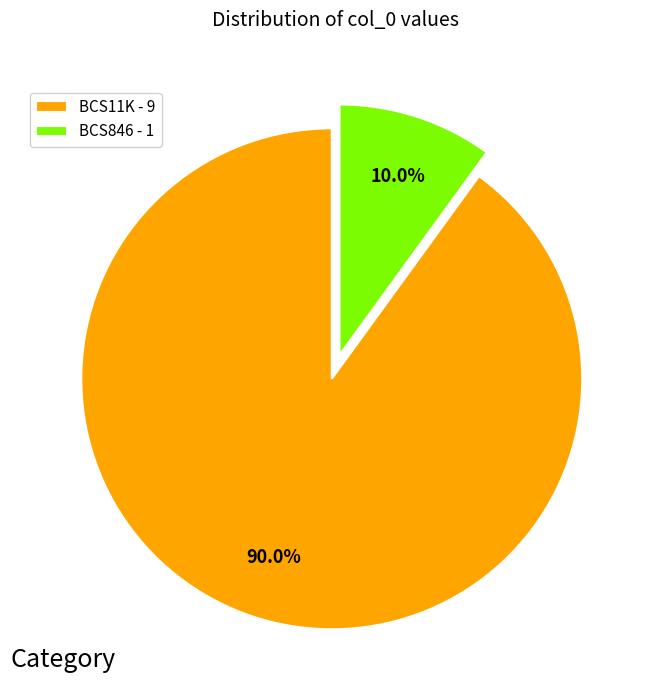

What is the majority slice?

BCS11K